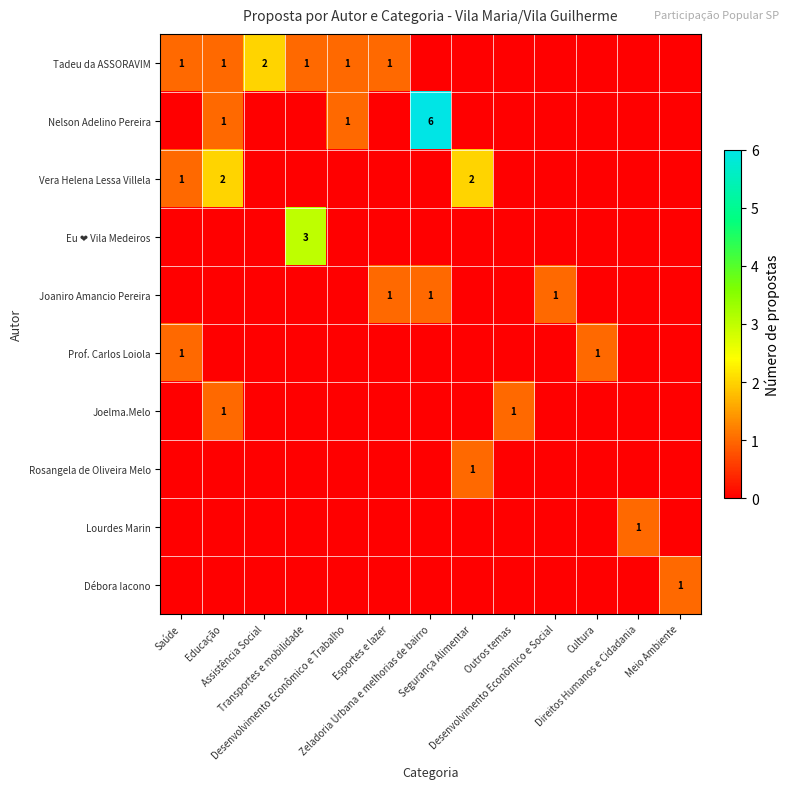

At which category is the sum across all series the highest?

Zeladoria Urbana e melhorias de bairro